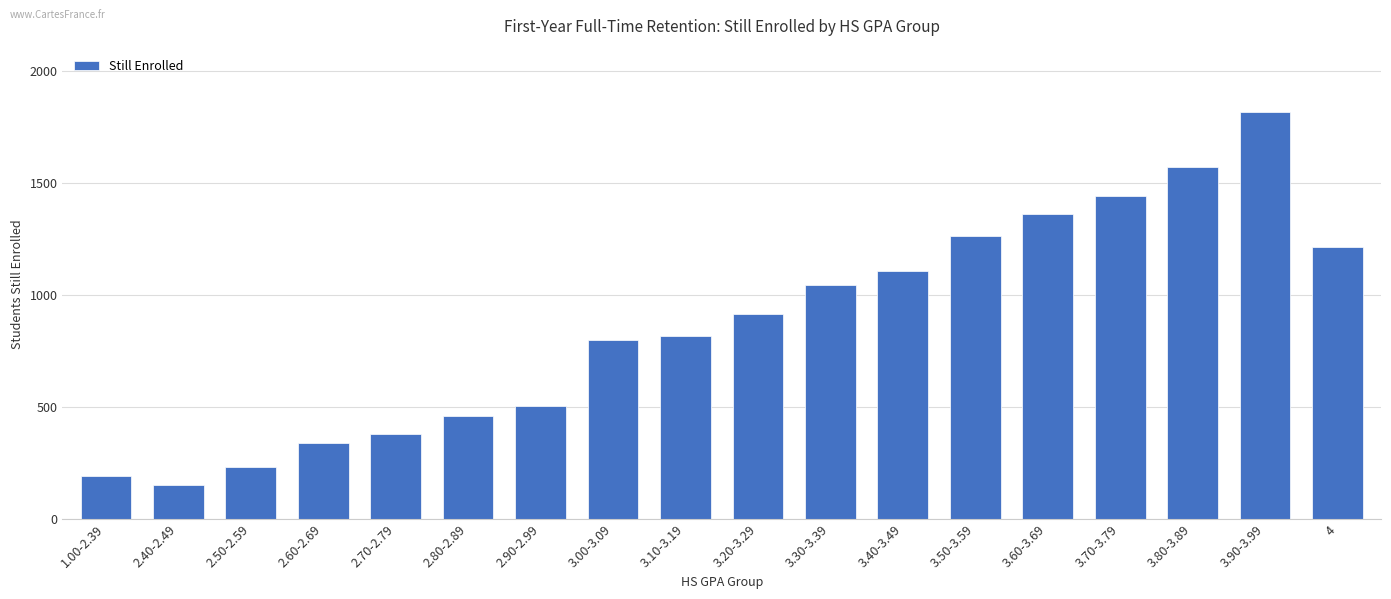

Are the bars horizontal?

No